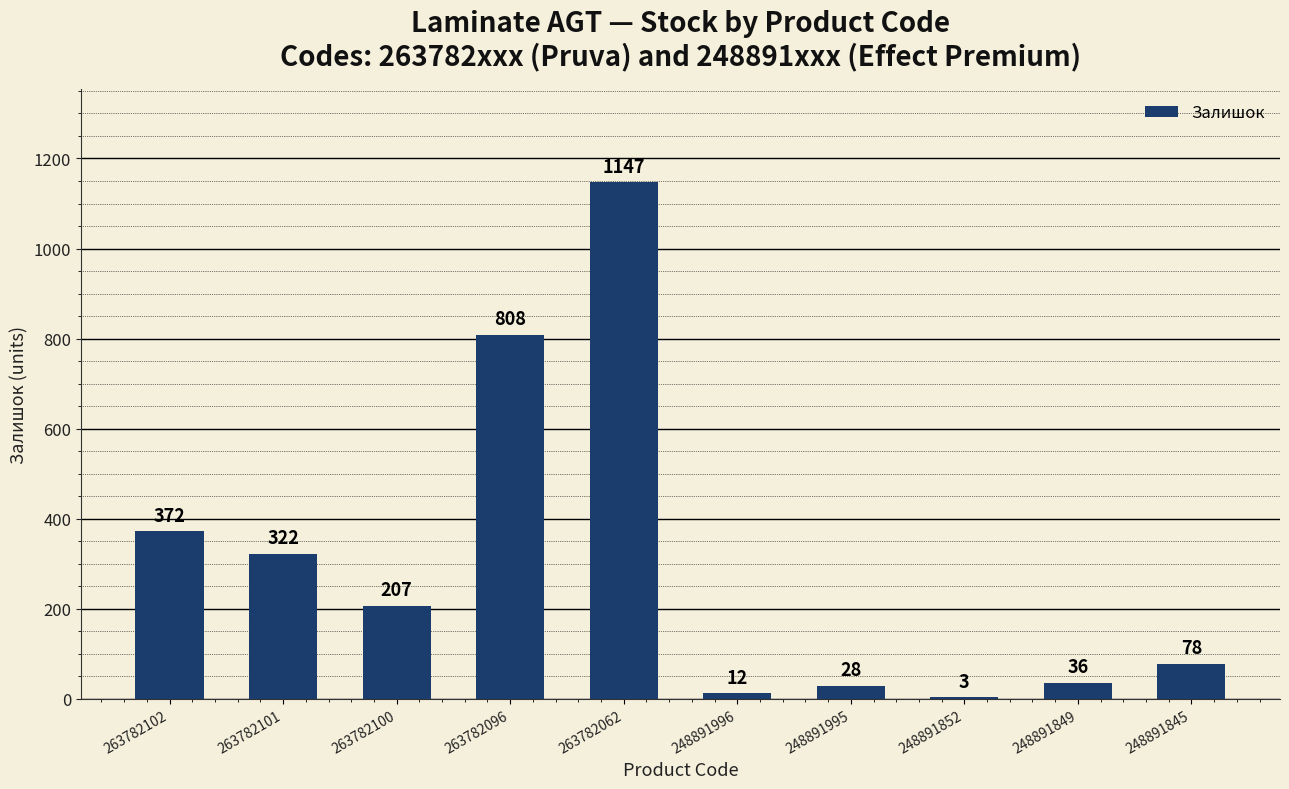

Which has a higher value, 263782096 or 248891995?

263782096